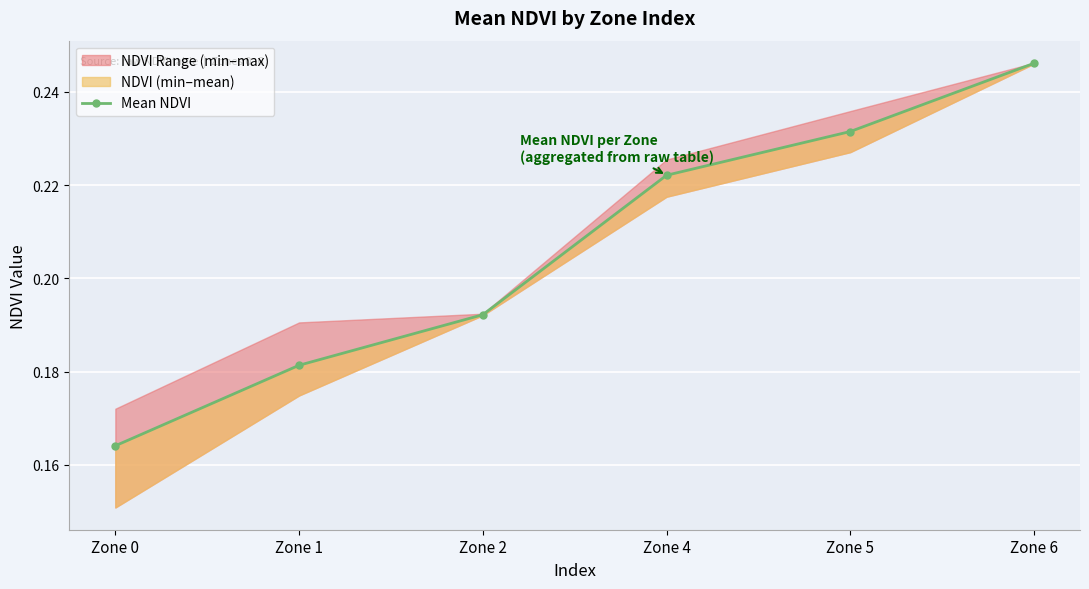

The value at Zone 5 is 0.2. True or false?

True